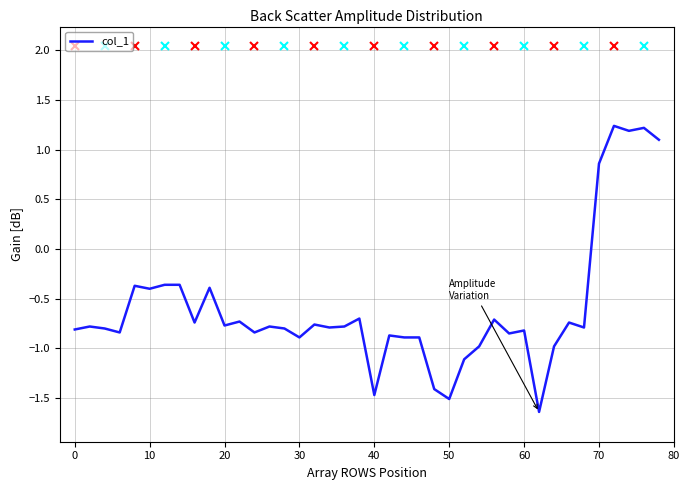

What is the maximum value shown in the chart?

1.2